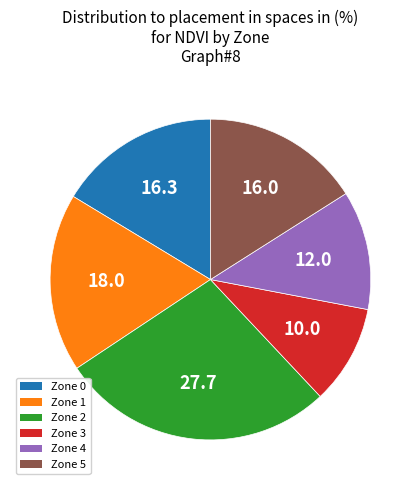

Is the sum of Zone 5 and Zone 1 greater than half?

No